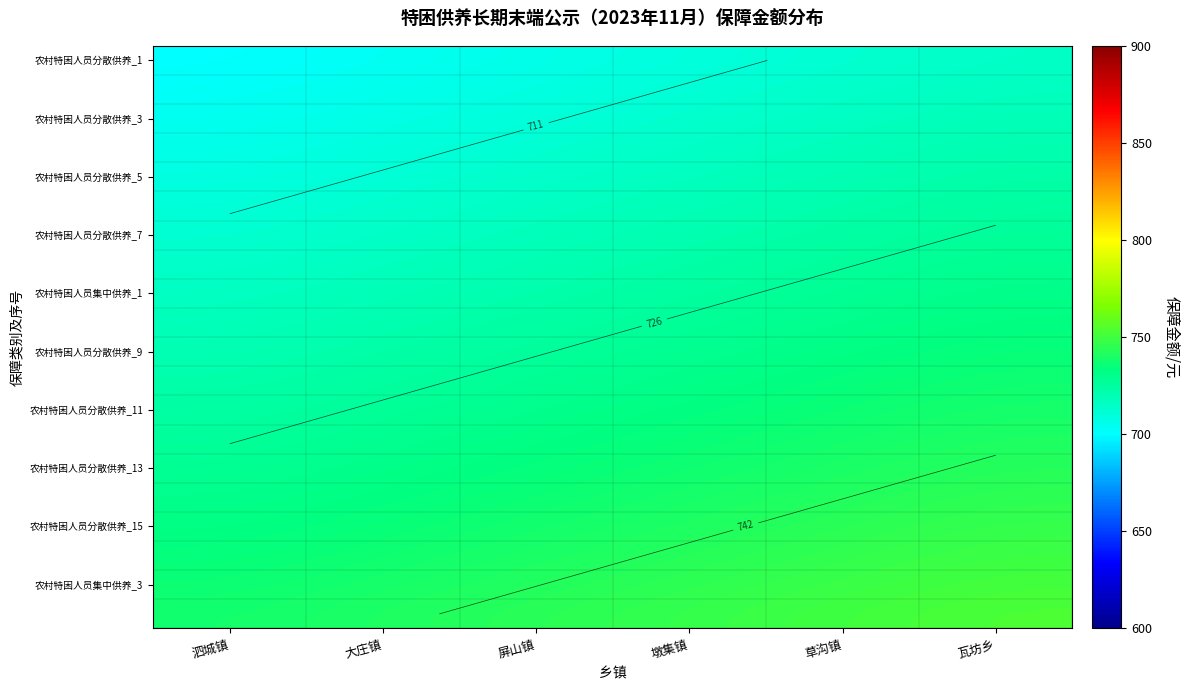

How many categories are shown in the chart?

6